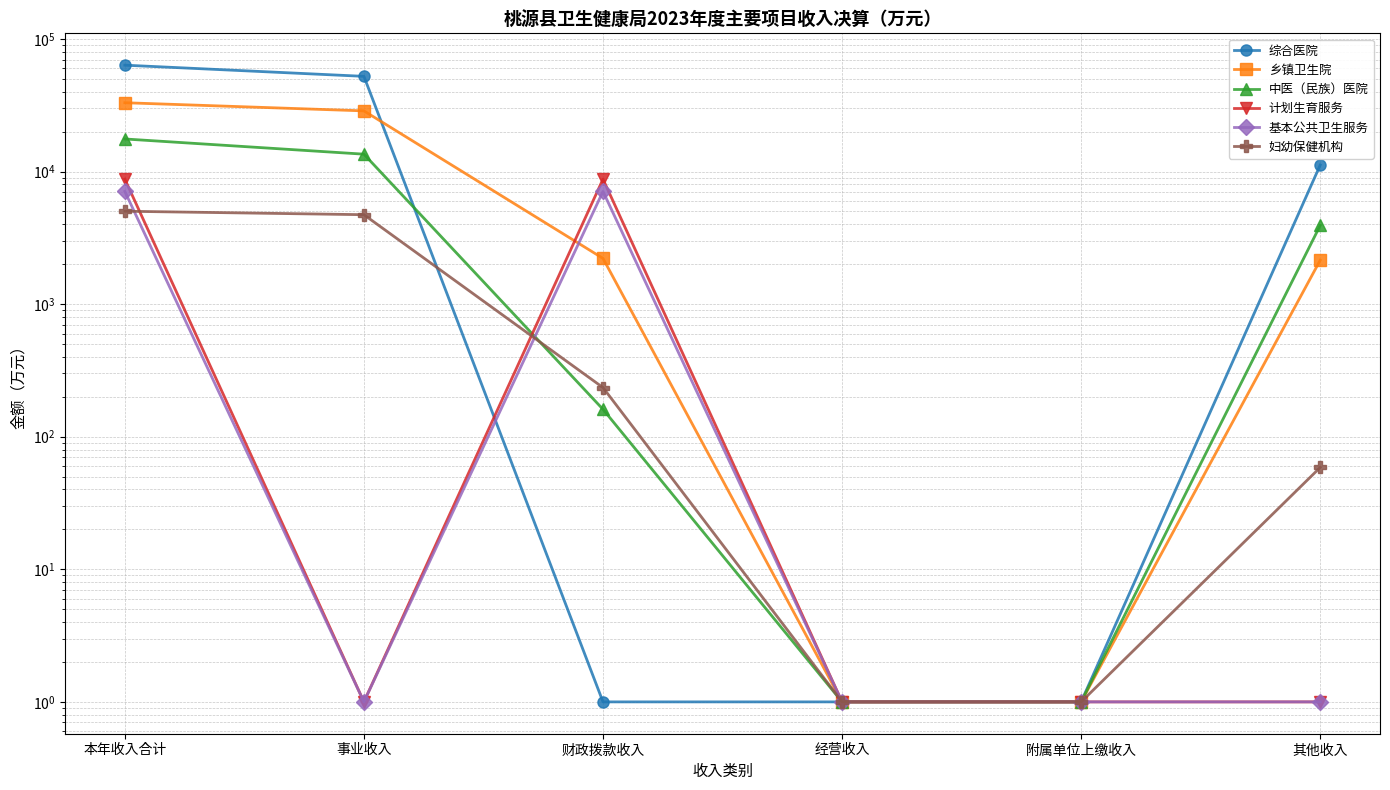

What are all the series names shown in the legend?

综合医院, 乡镇卫生院, 中医（民族）医院, 计划生育服务, 基本公共卫生服务, 妇幼保健机构